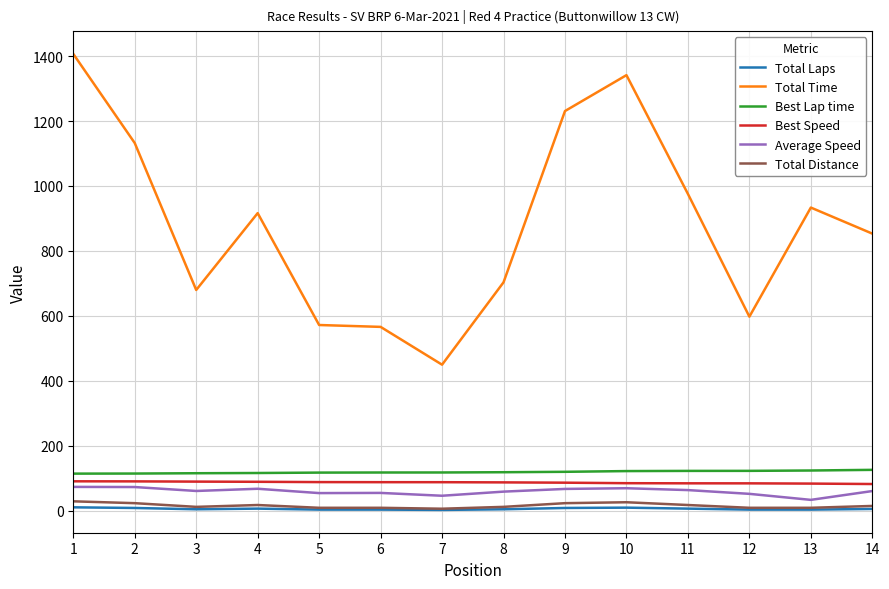

Which series has the largest total across all categories?

Total Time